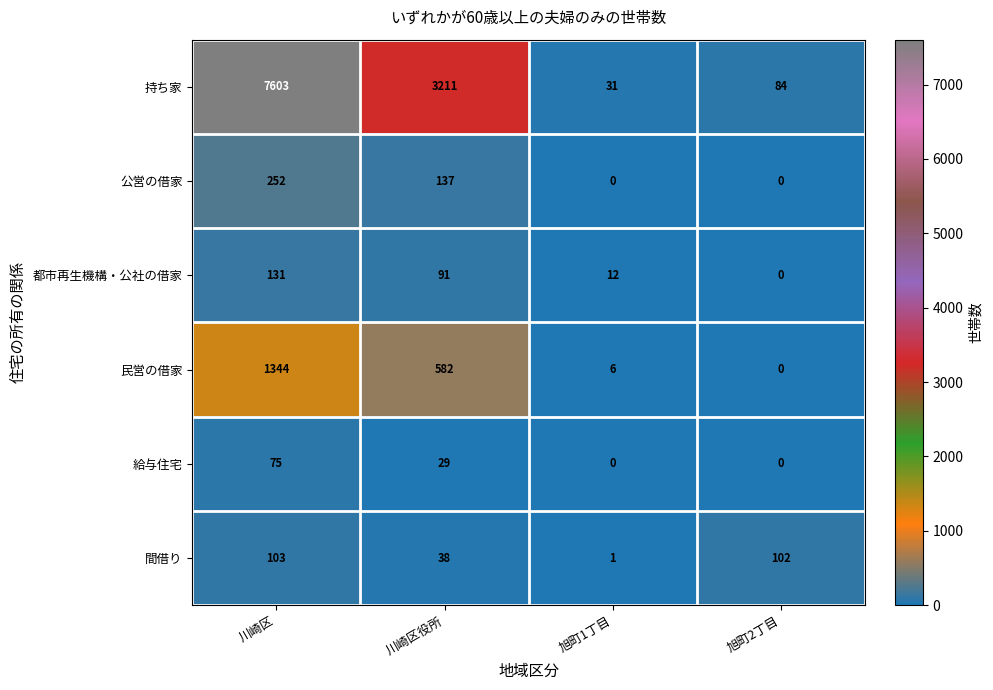

What value does the 都市再生機構・公社の借家 series have at 川崎区役所?

91